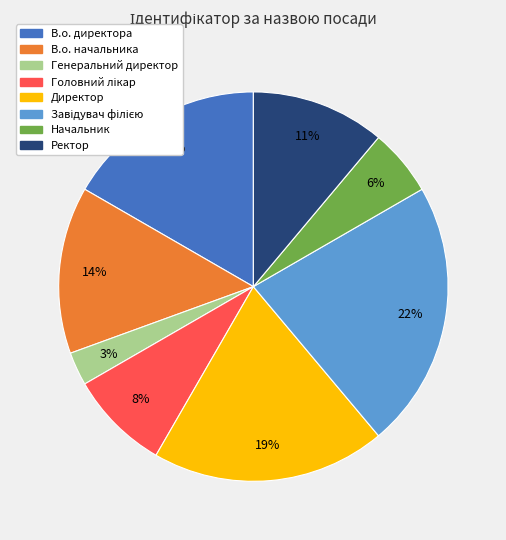

Which has a higher value, Ректор or Директор?

Директор